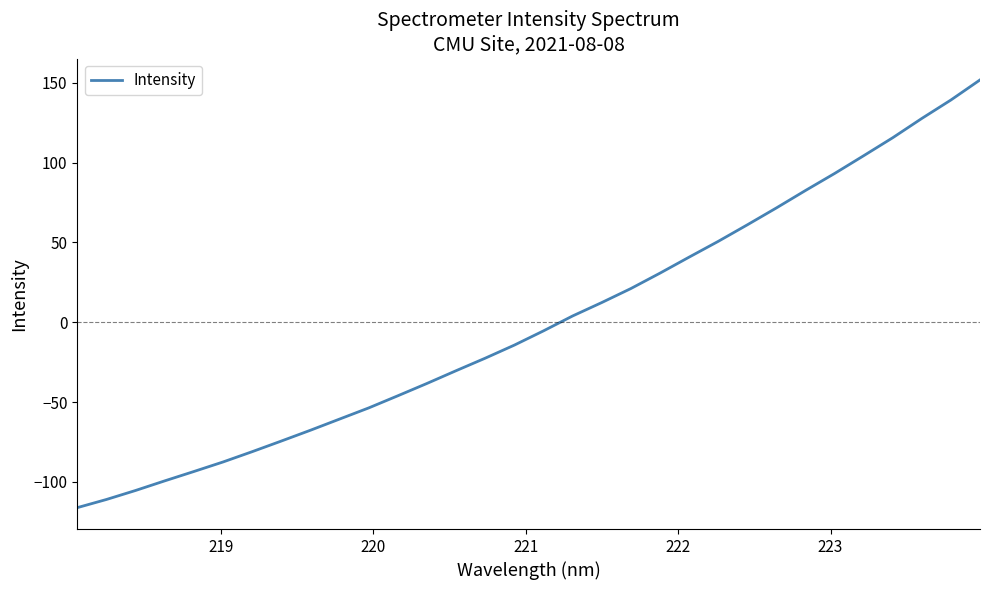

How many lines are shown in the chart?

1